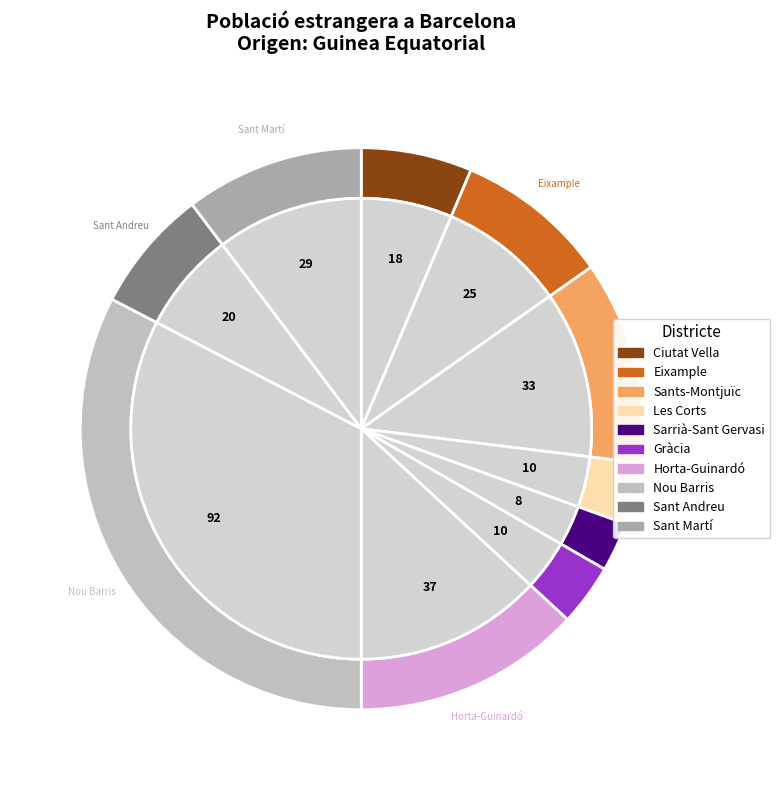

What is the smallest slice in the pie chart?

Sarrià-Sant Gervasi